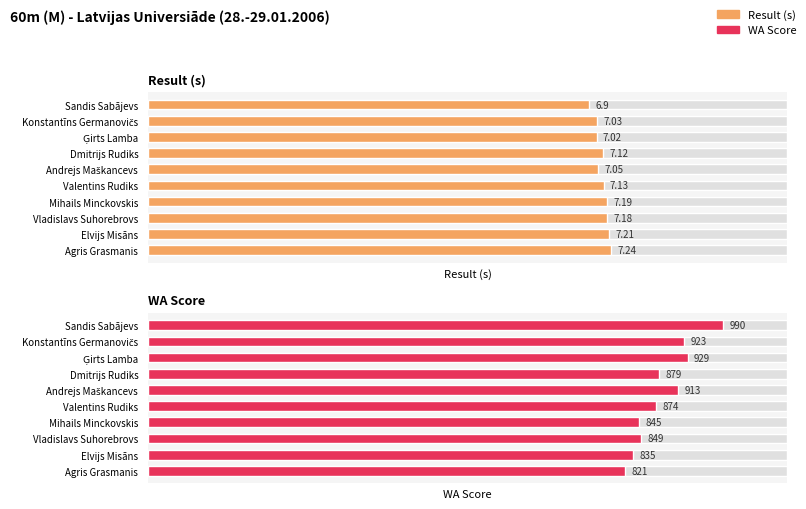

What is the difference between the Result values at Agris Grasmanis and Sandis Sabājevs?

0.3